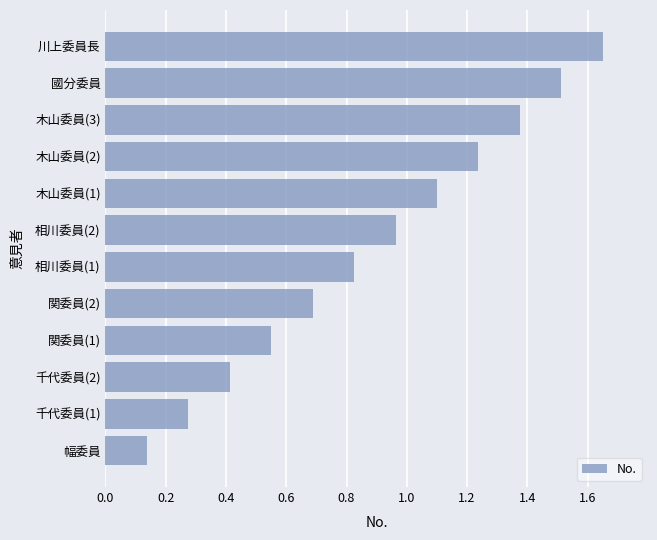

What is the sum of all values?

10.7